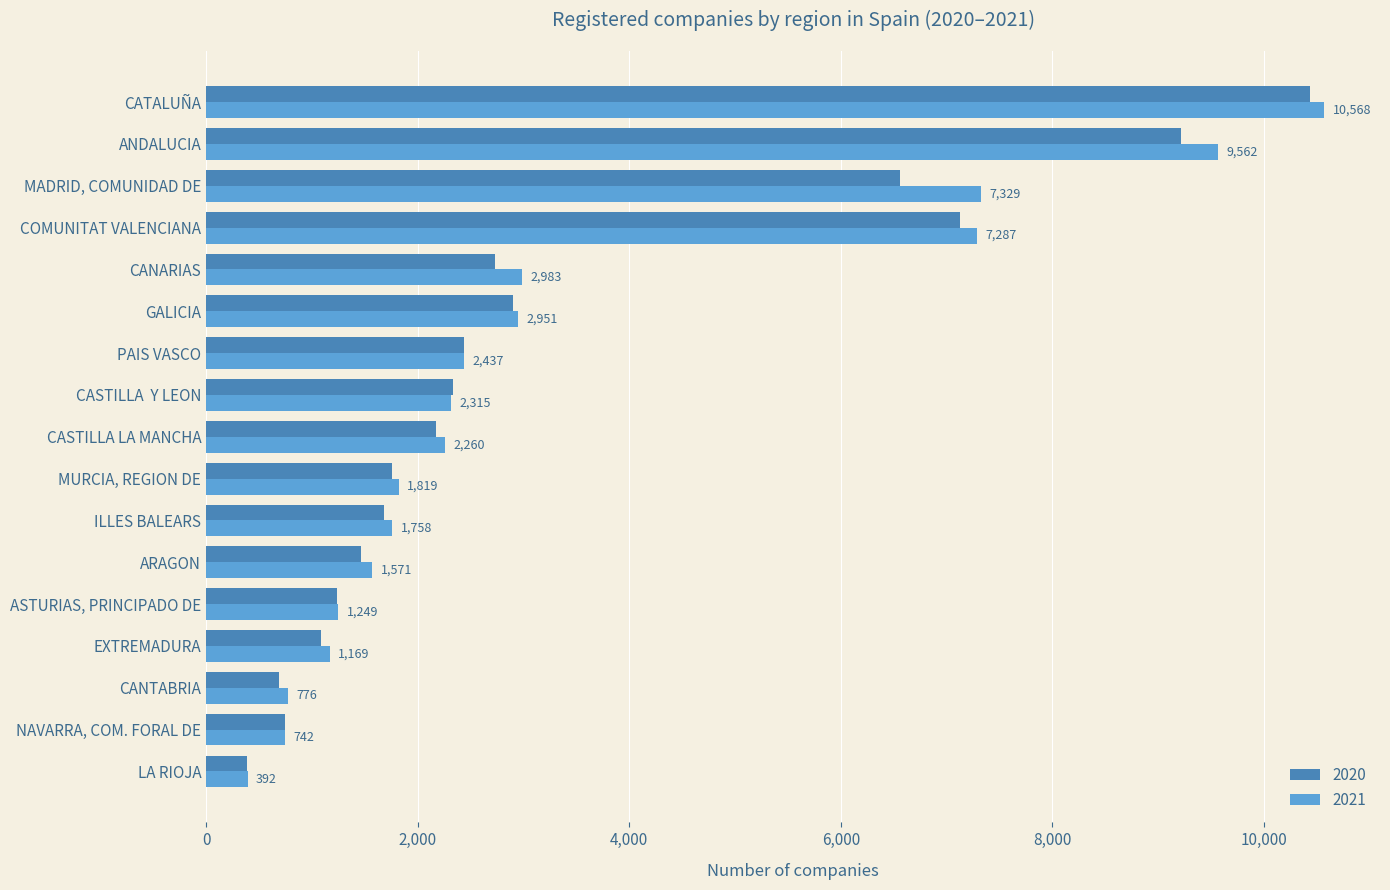

Read the 2021 value at ARAGON, to the nearest 10.

1570